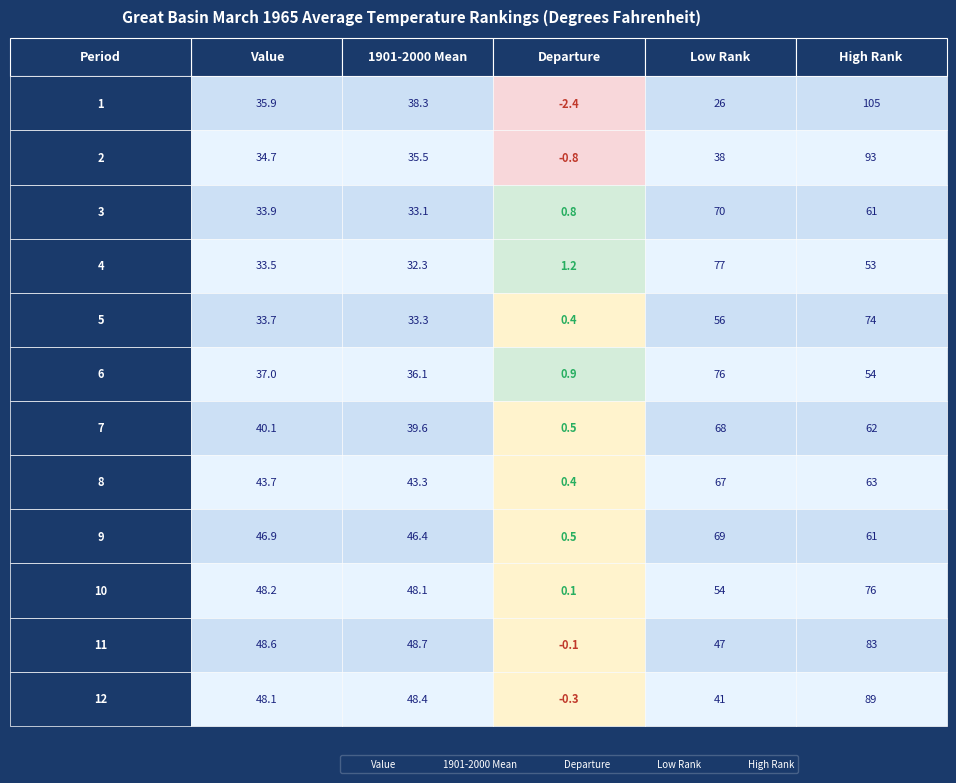

List the labels in order of 7 value, largest first.

3, 4, 0, 1, 2